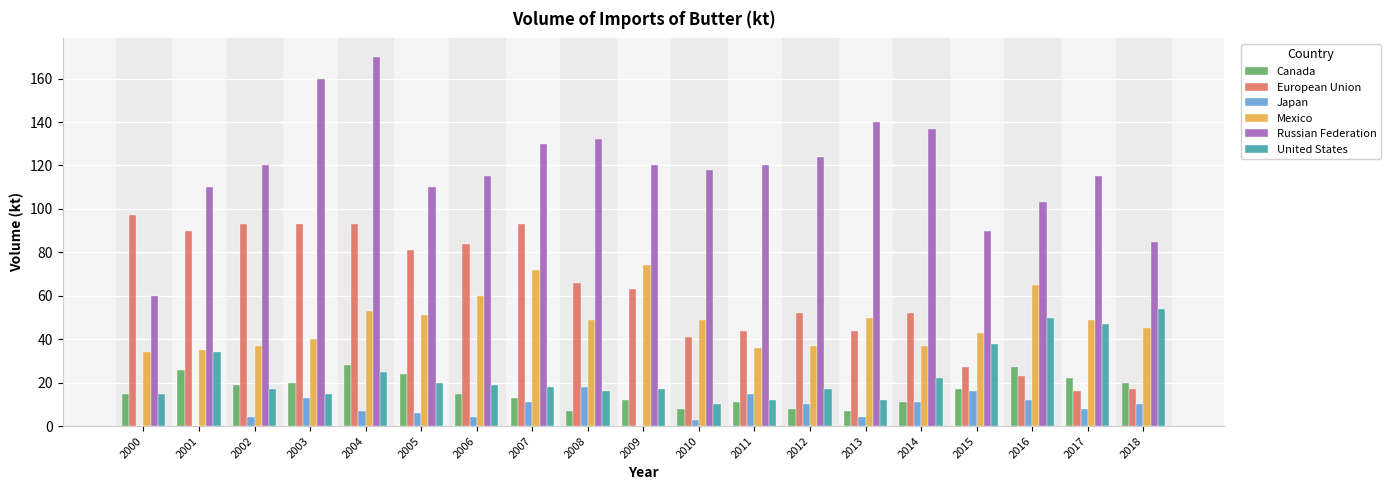

Is the value of Russian Federation at 2018 greater than the value of Mexico at 2016?

Yes